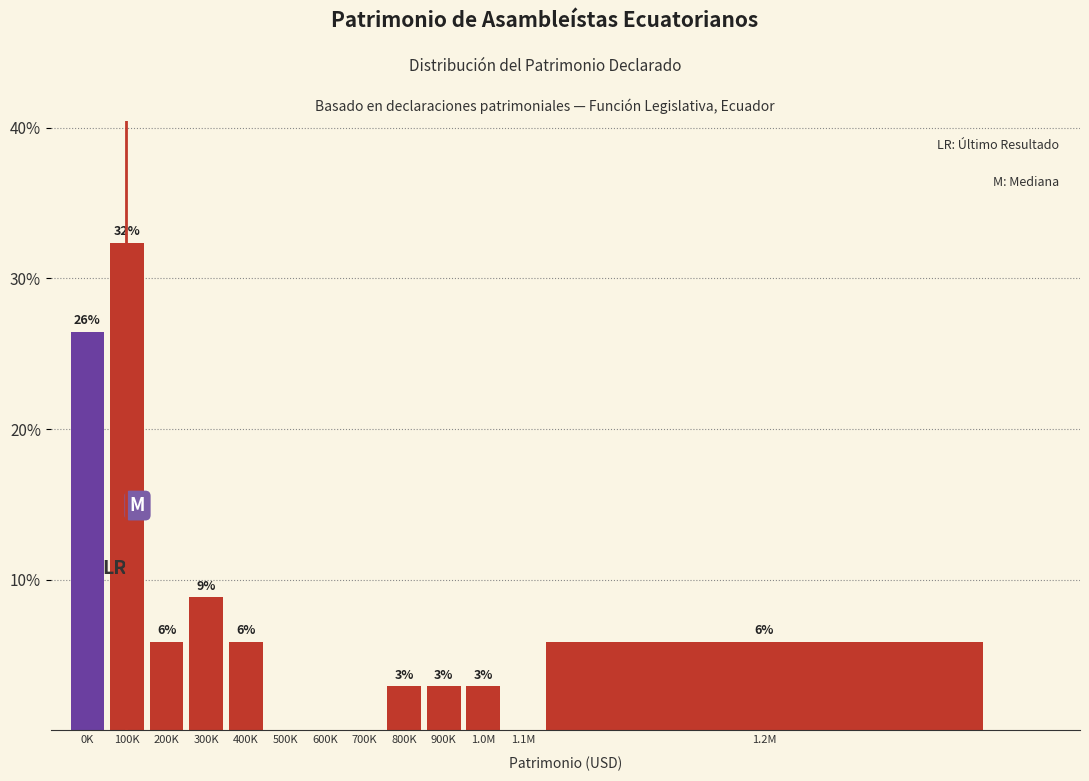

Are the bars horizontal?

No